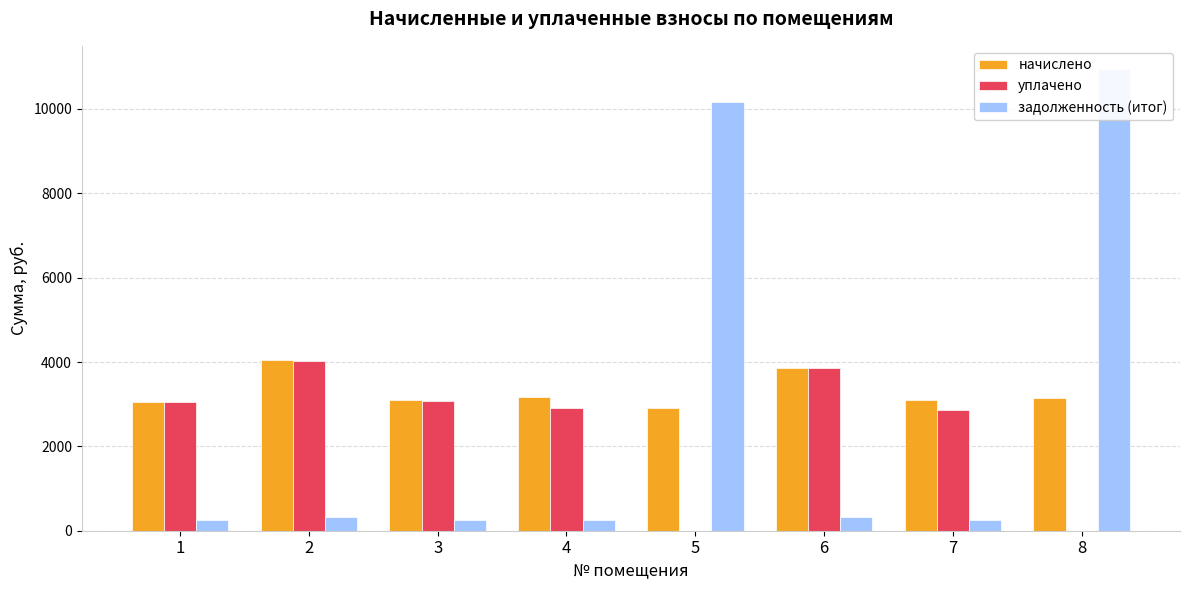

What is the difference between the highest and lowest values at 3?

2835.4